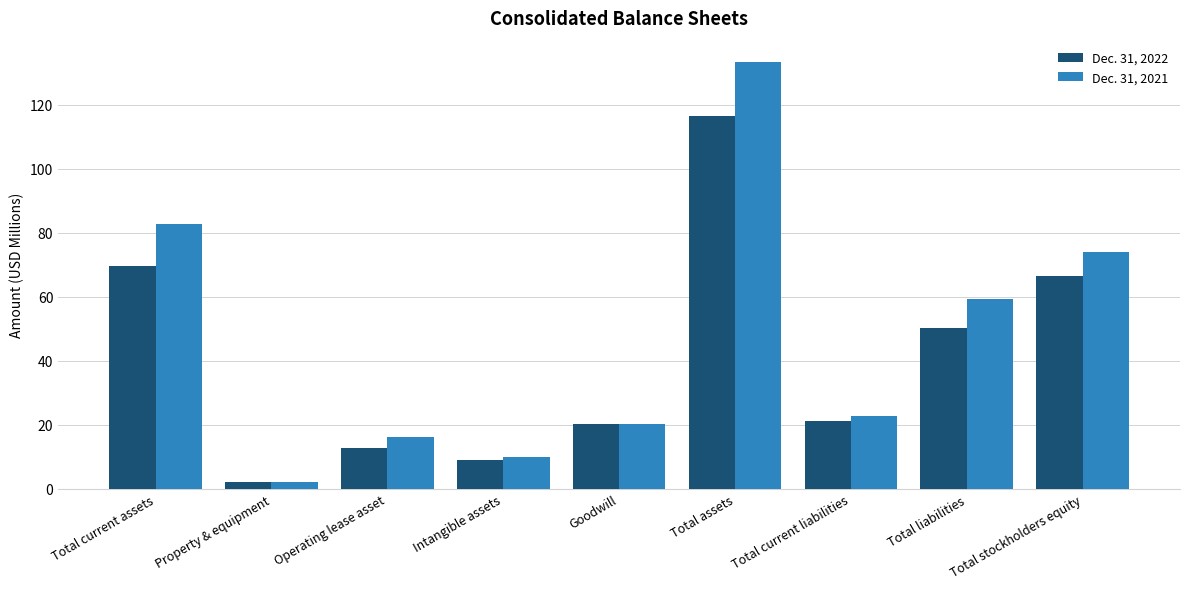

Which series has the largest total across all categories?

Dec. 31, 2021